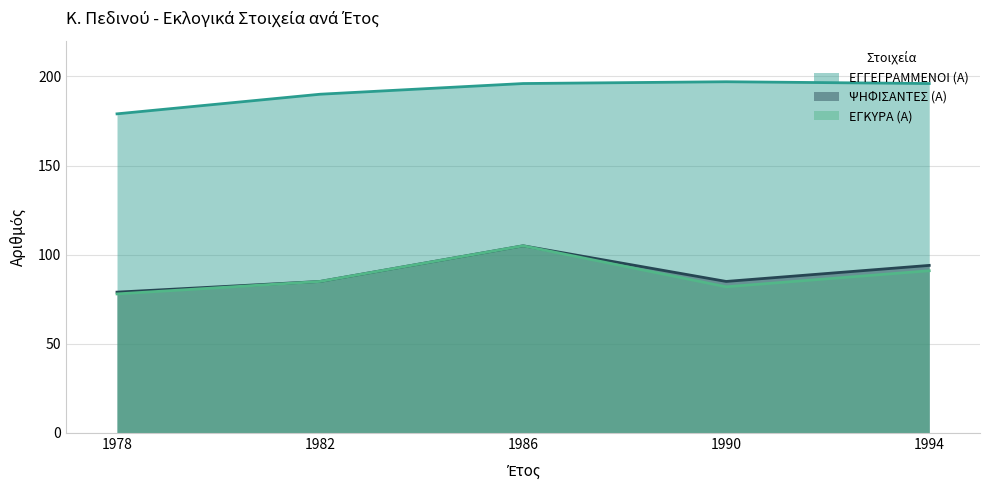

The ΕΓΓΕΓΡΑΜΜΕΝΟΙ (Α) series shows 197 at 1990. True or false?

True